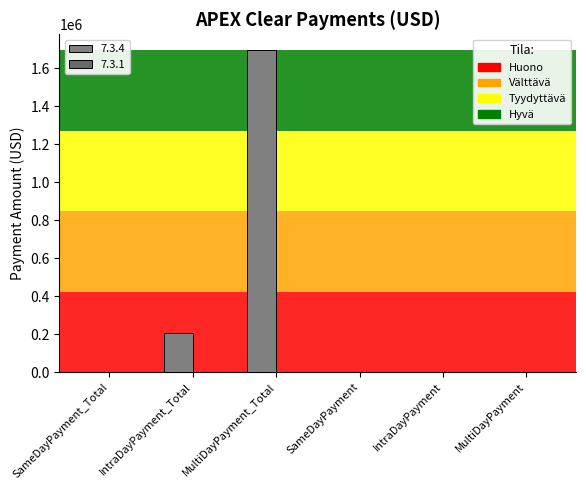

Where is the data nearest to the value 847677?

IntraDayPayment_Total